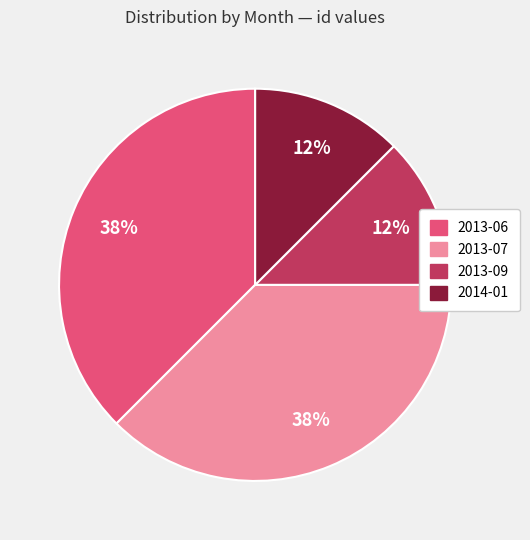

How many segments does this pie chart have?

4